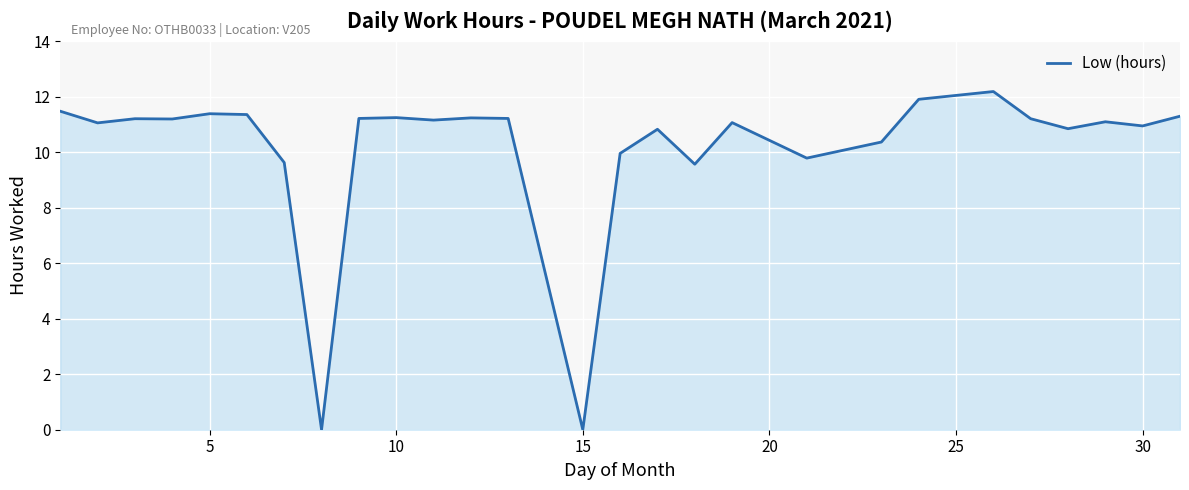

How many lines are shown in the chart?

1